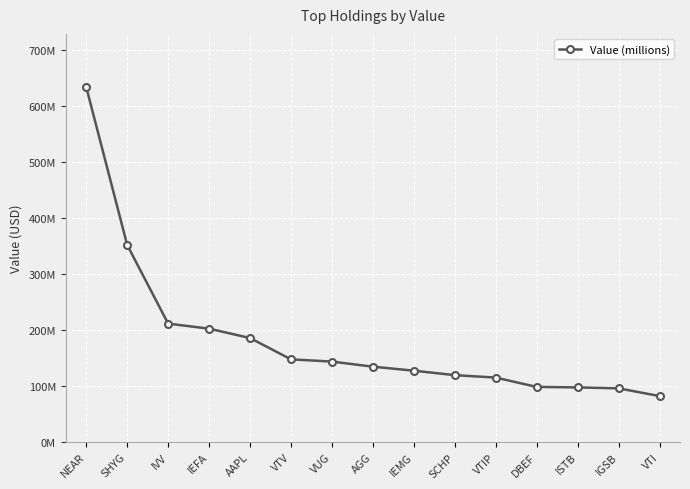

The value at IGSB is 21347184. True or false?

False